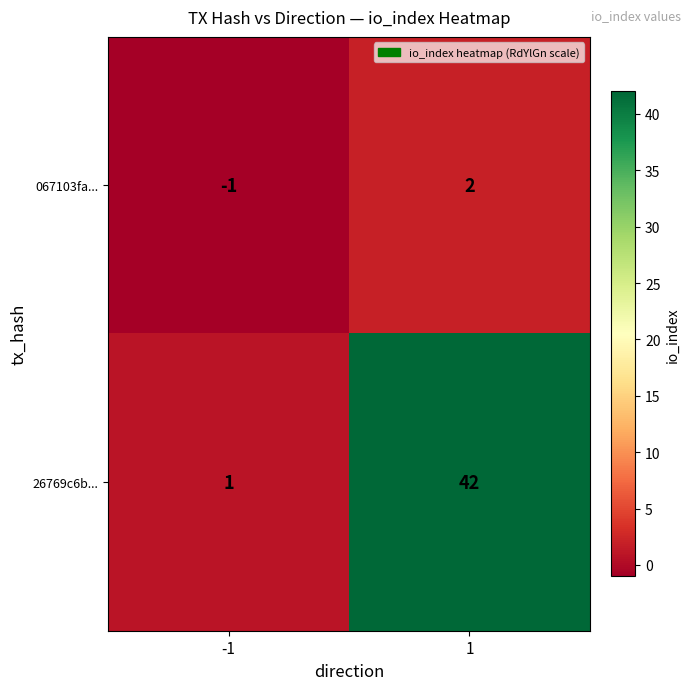

Which series has the largest total across all categories?

26769c6b...